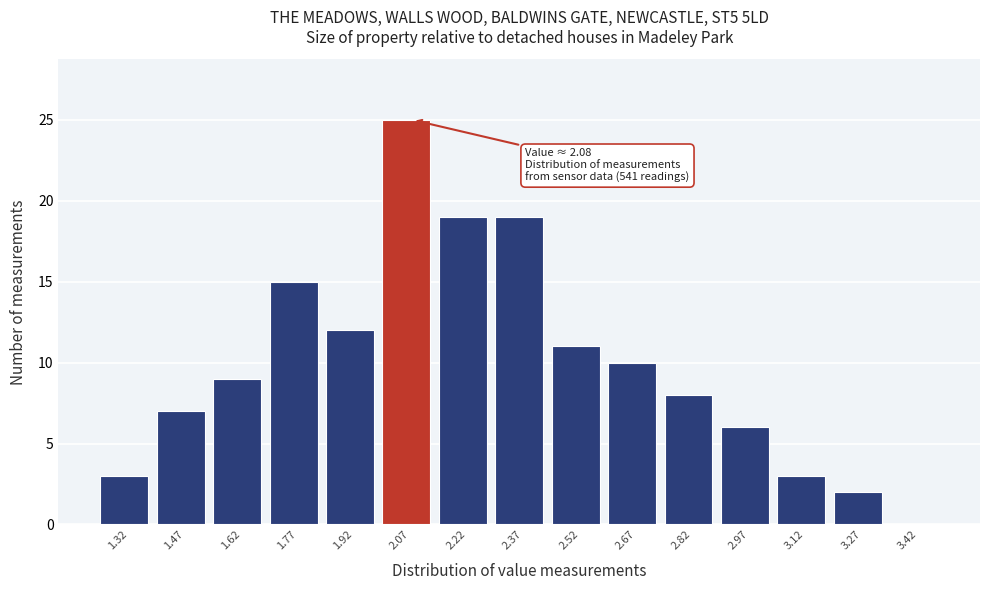

Over which range of the x-axis is the bar tallest?

2.00 to 2.15